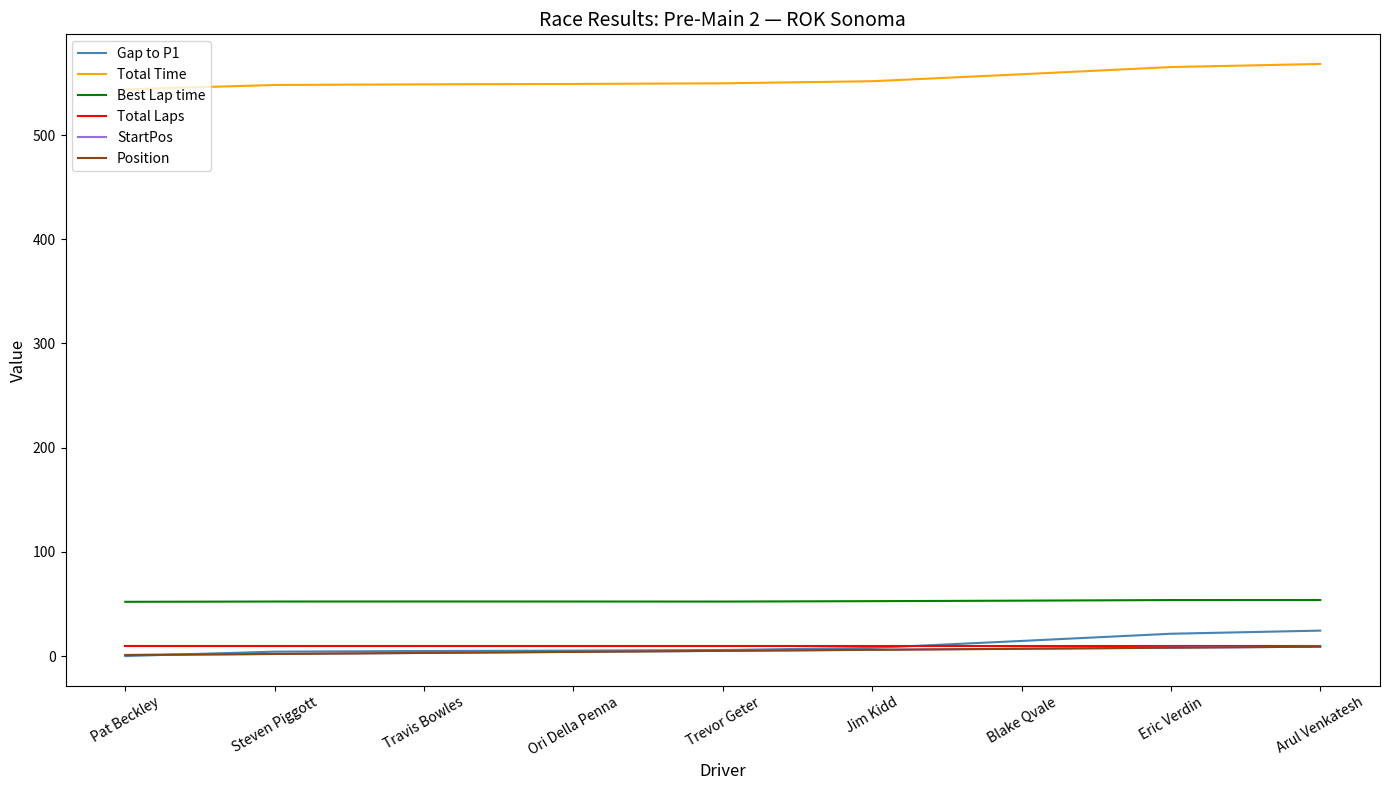

What is the spread (max minus min) of values at Jim Kidd?

545.7